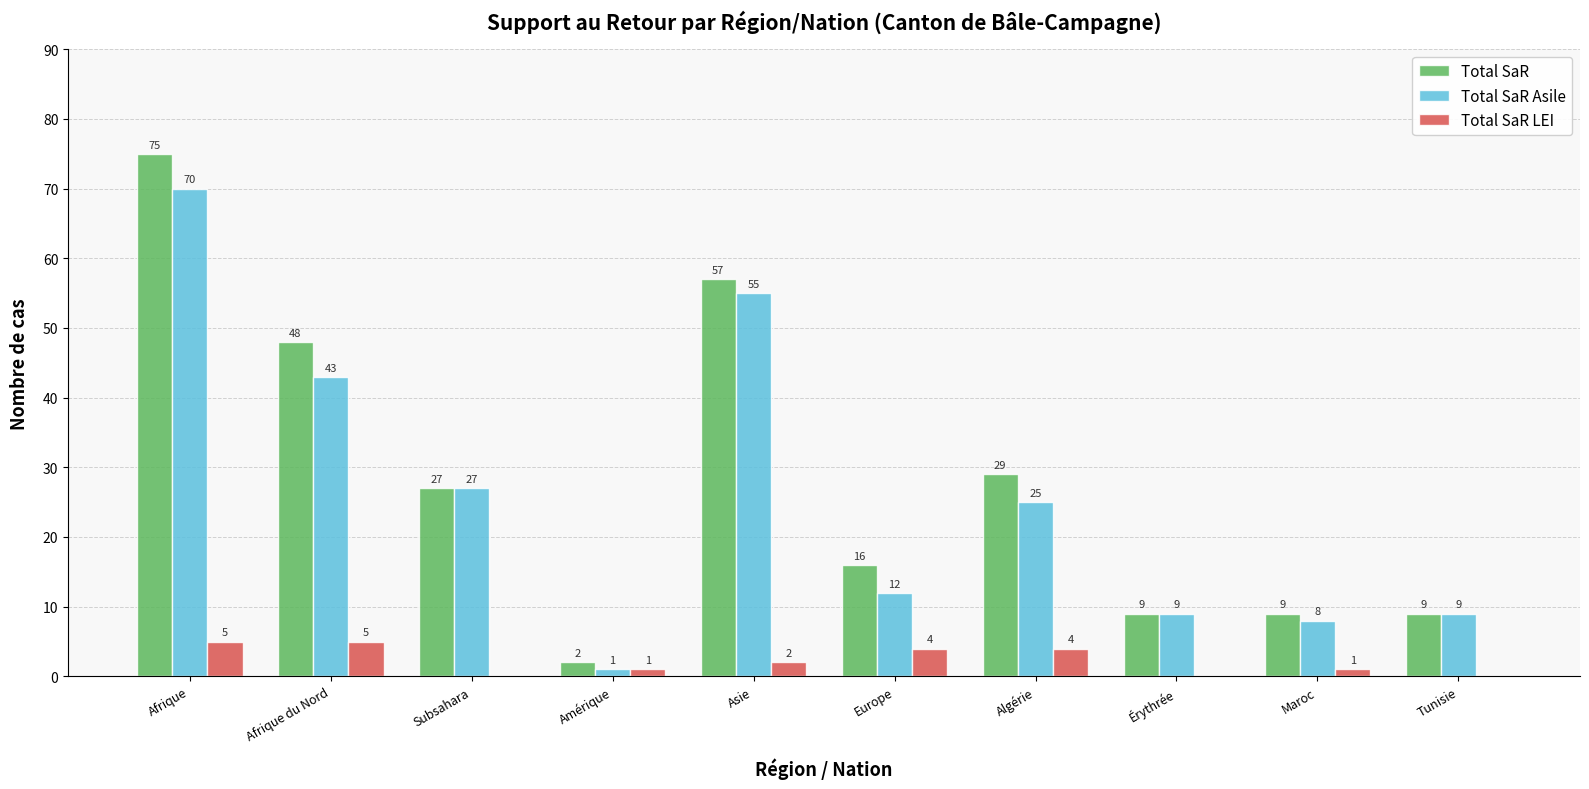

What is the spread (max minus min) of values at Subsahara?

27